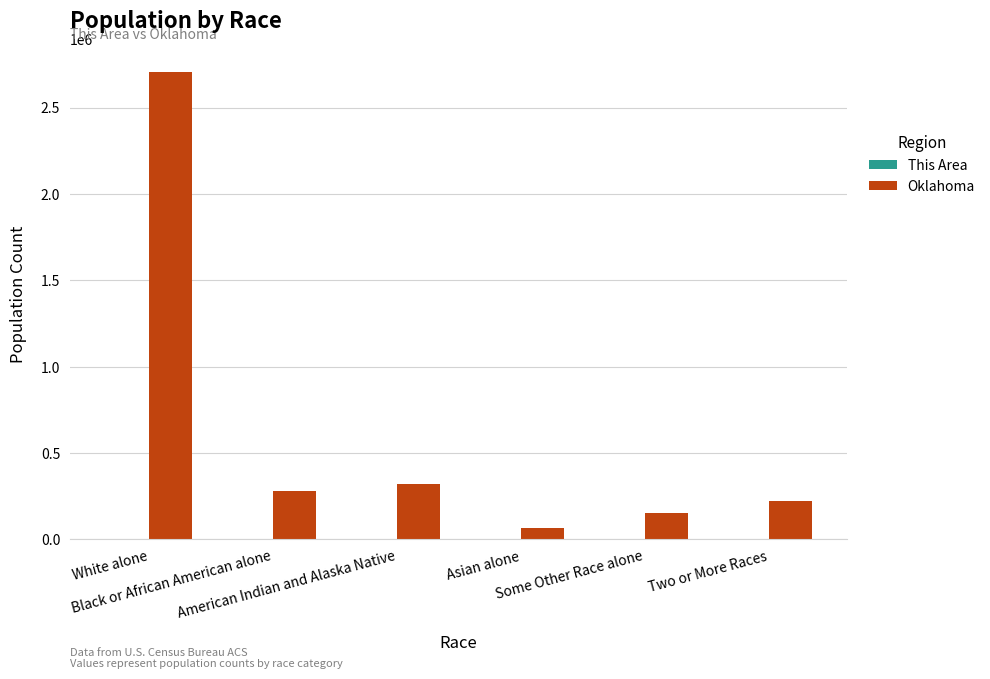

What is the difference between the Oklahoma values at Black or African American alone and American Indian and Alaska Native?

44043